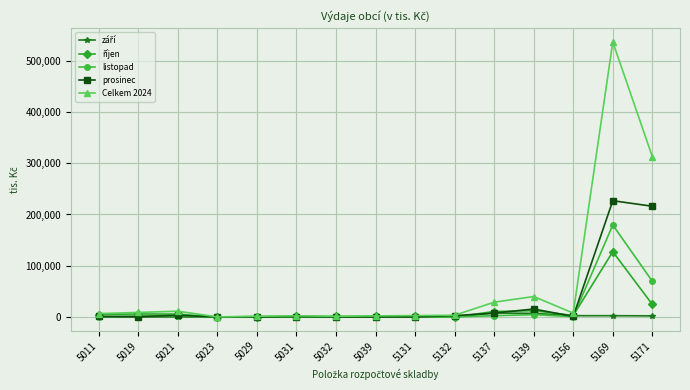

What is the approximate value of Celkem 2024 at 5029?

1563.7